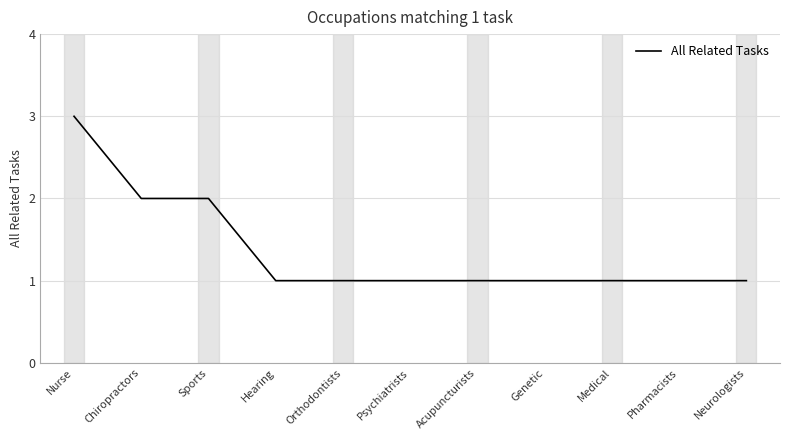

Which category has the highest value across all series?

Nurse